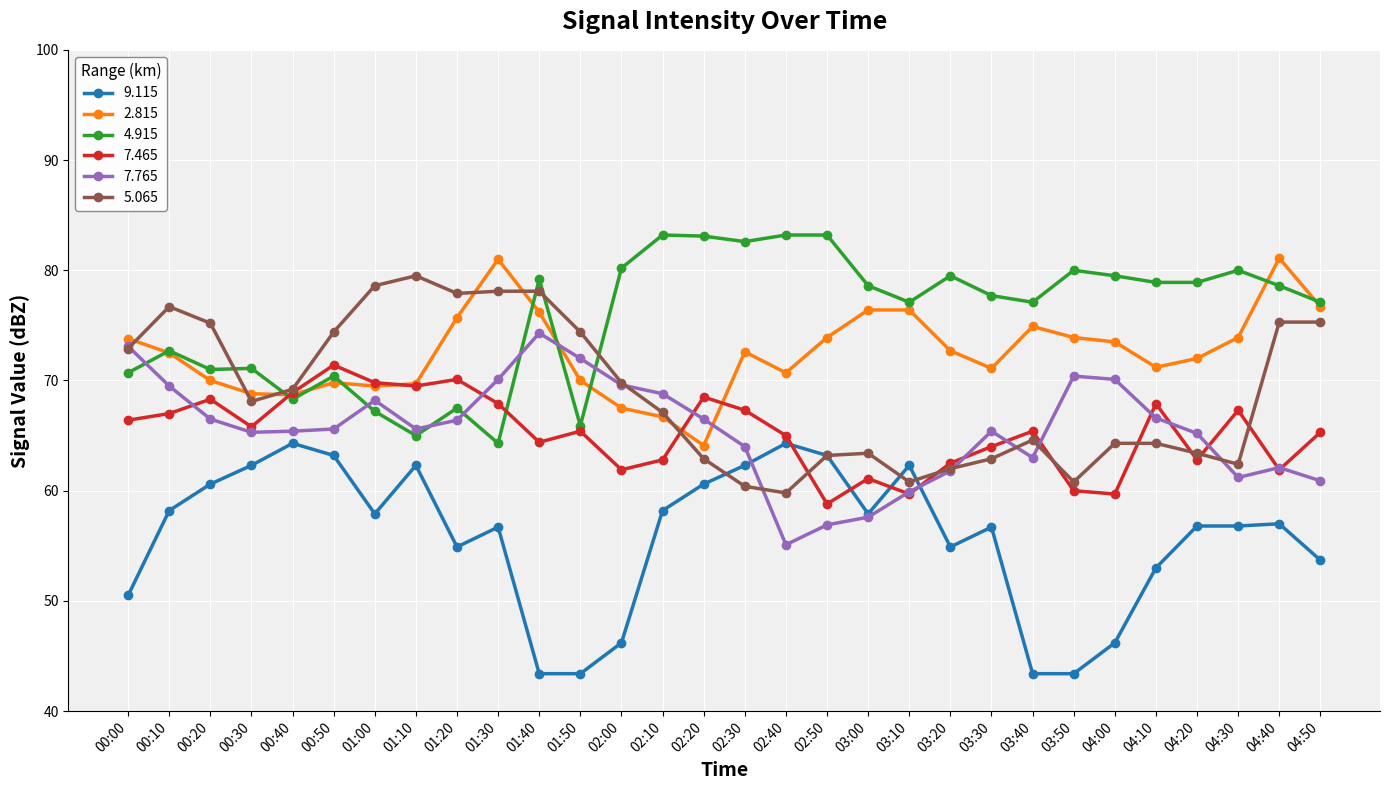

What is the maximum value for 7.765?

74.3